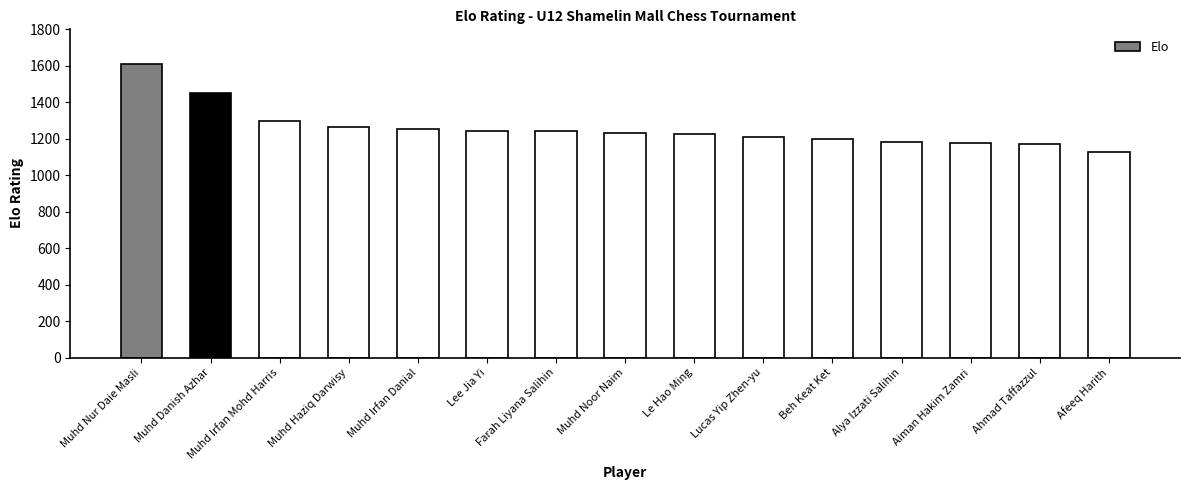

What is the change in value from Muhd Irfan Mohd Harris to Muhd Irfan Danial?

-45